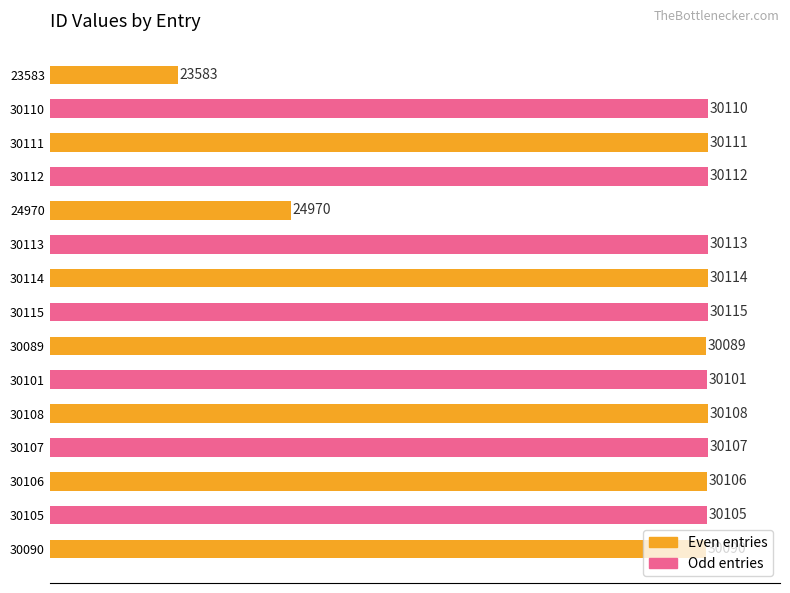

Is it true that the value at 30105 is 30105?

True